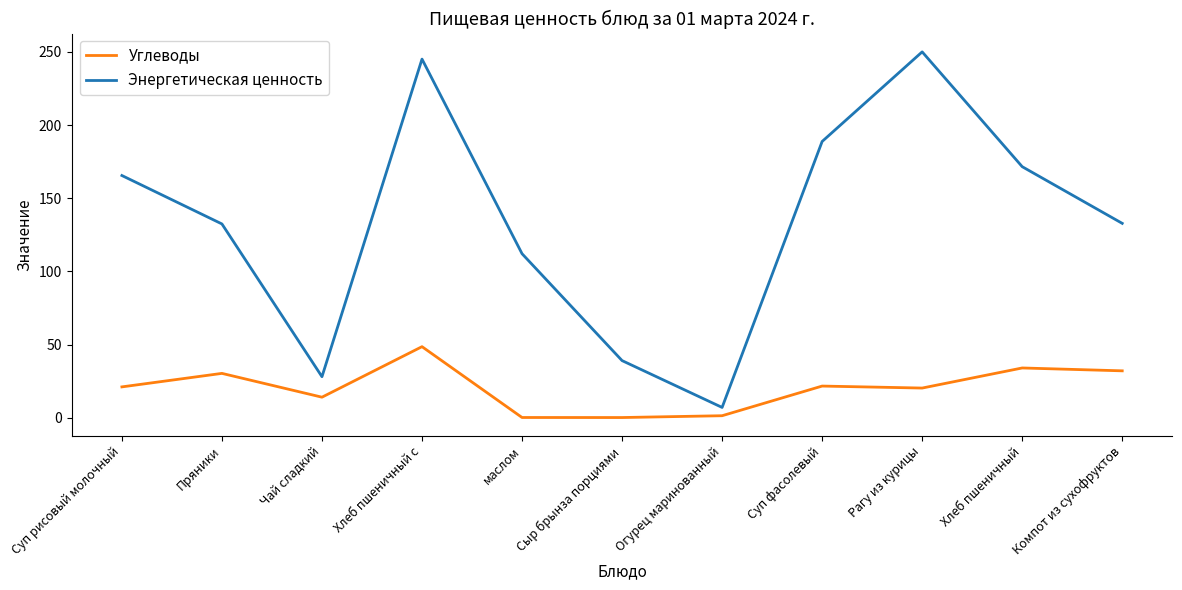

Is it true that Энергетическая ценность equals 77.6 at маслом?

False